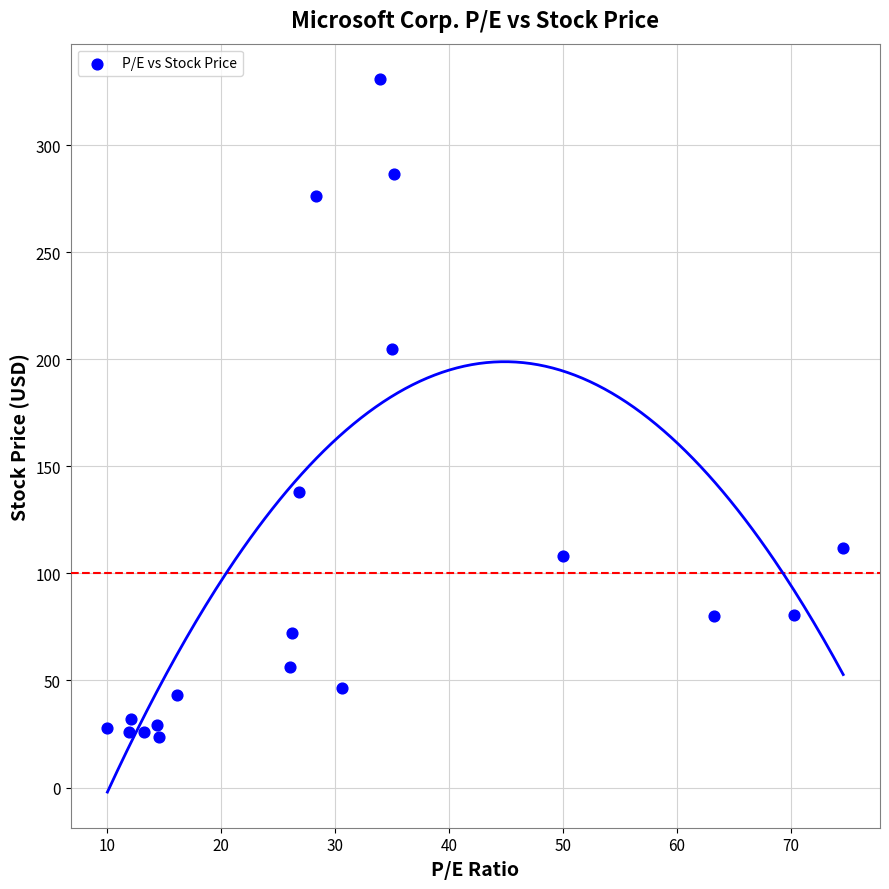

What Y value in the scatter plot is closest to 177?

205.0